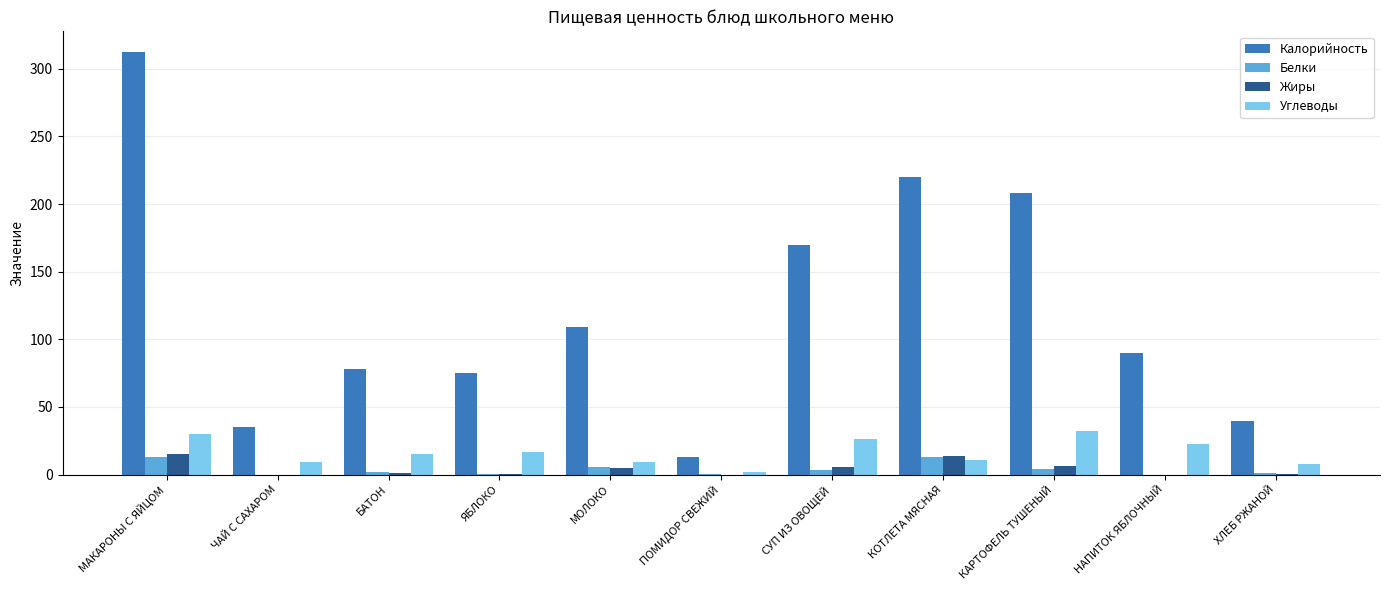

What are all the series names shown in the legend?

Калорийность, Белки, Жиры, Углеводы